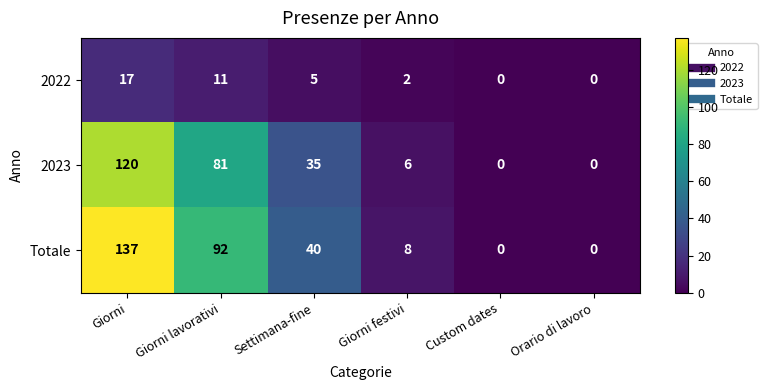

Count the number of categories in the chart.

6